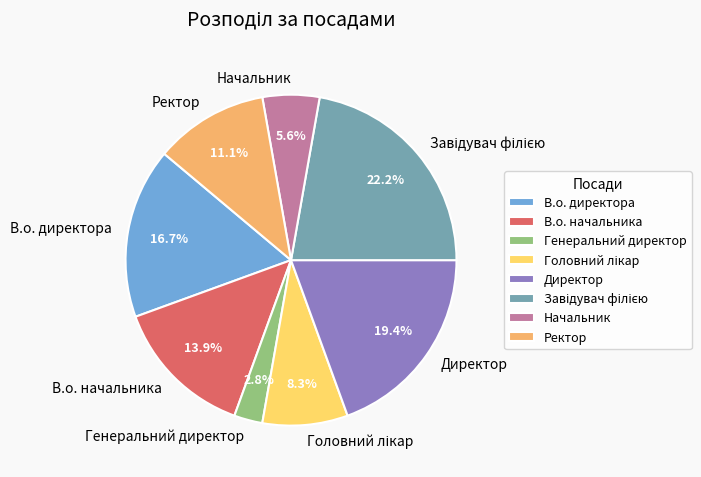

To the nearest percent, what is the average slice percentage?

12%